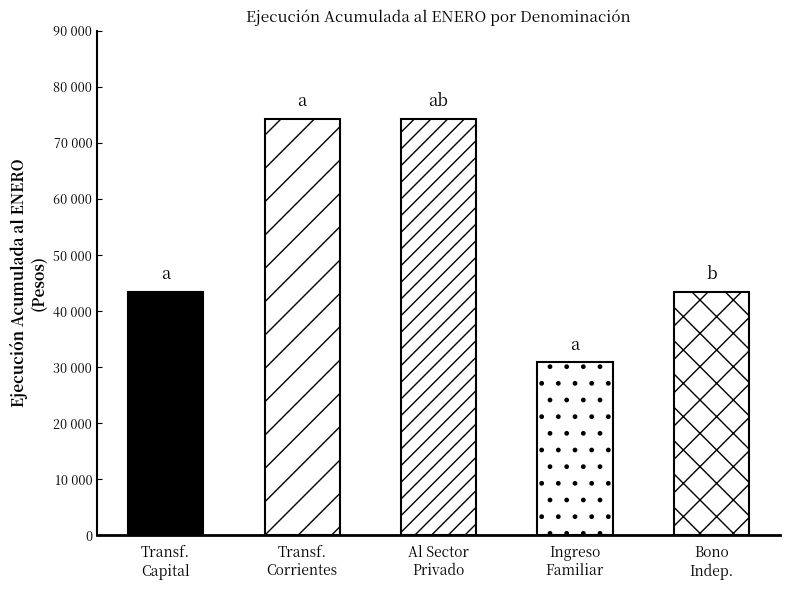

What position from the right is Bono independientes, ley 21.351?

1